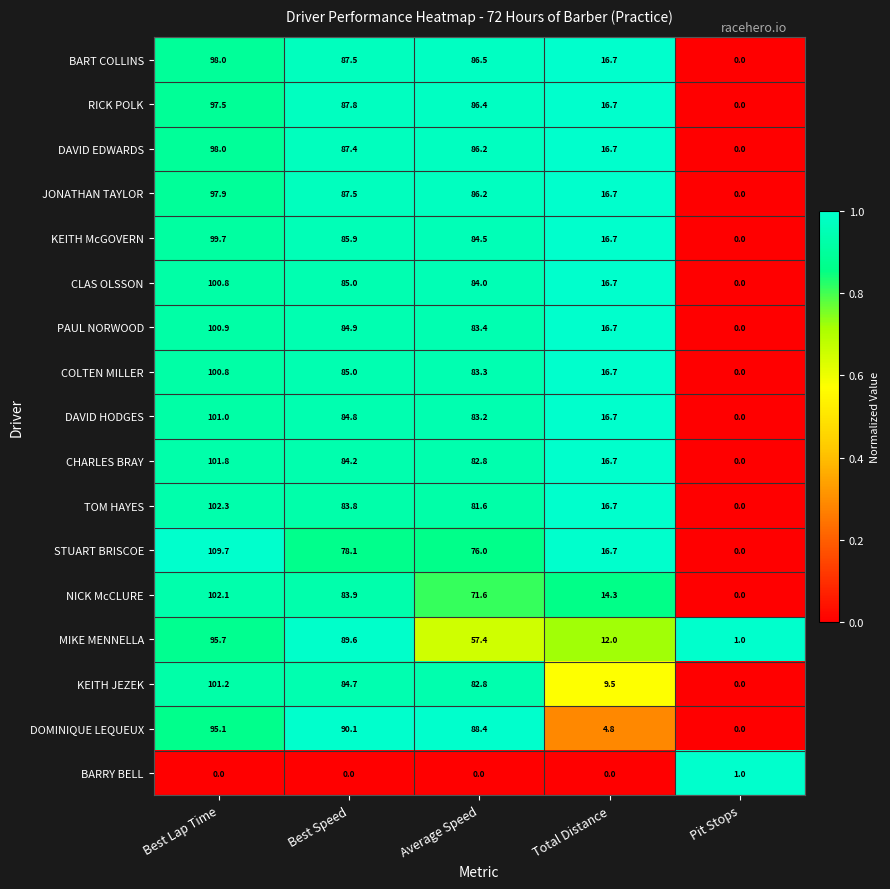

Where is DAVID EDWARDS nearest to the value 49?

Total Distance